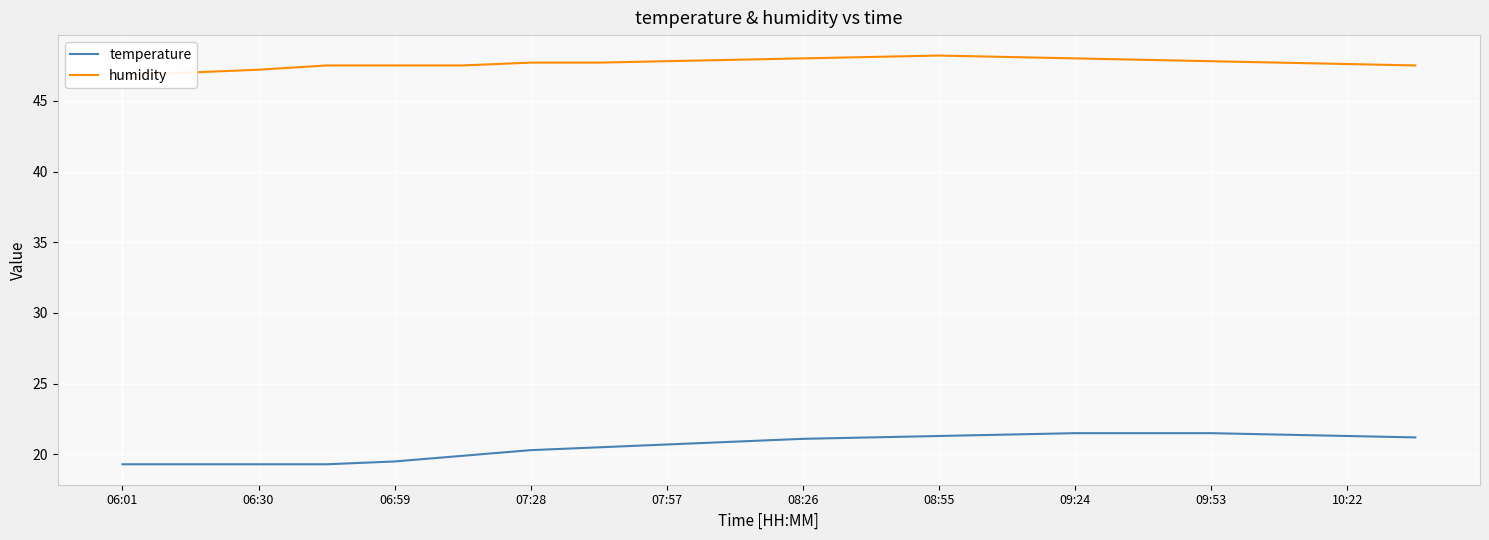

True or false: temperature and humidity intersect in this chart.

False